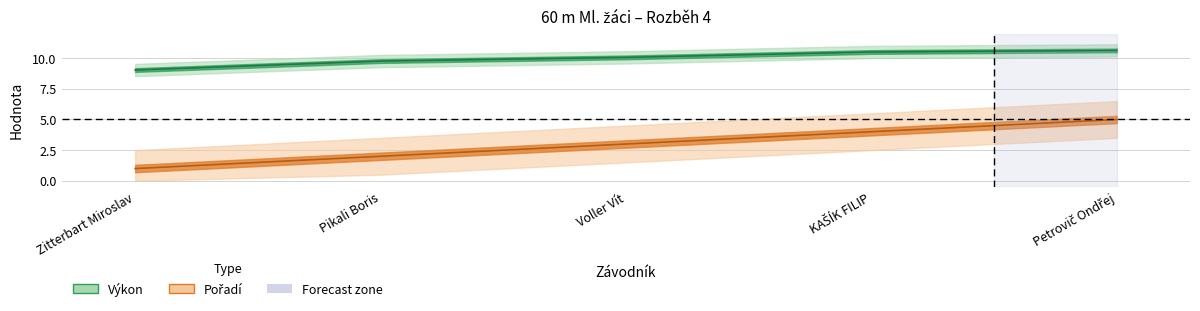

Rank the series by their maximum value, from highest to lowest.

Výkon, Pořadí